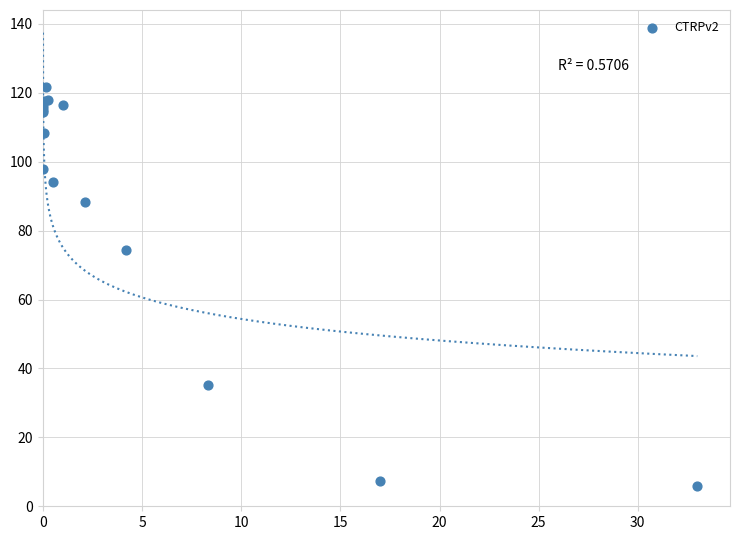

What Y value in the scatter plot is closest to 63?

74.5